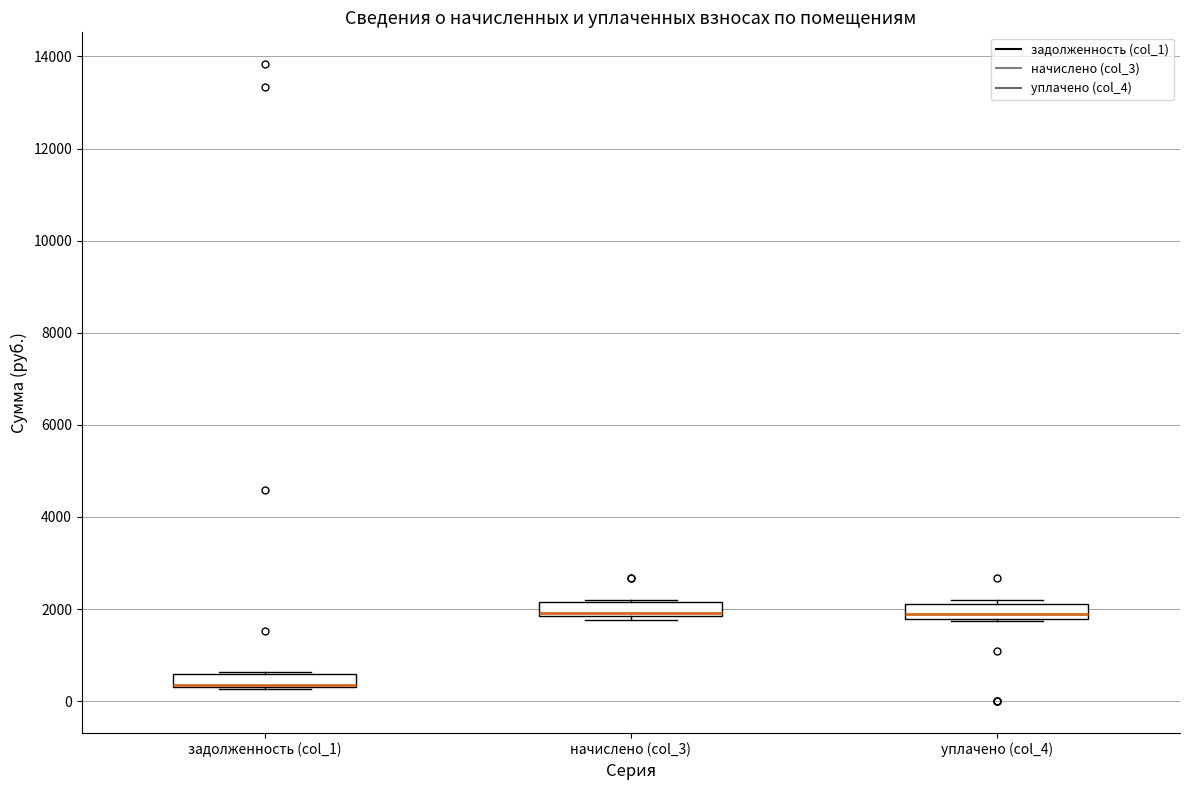

Where is the lower edge of the box for уплачено (col_4) on the y-axis? The values are not printed on the chart, so give them approximately, as read against the axis.

1800